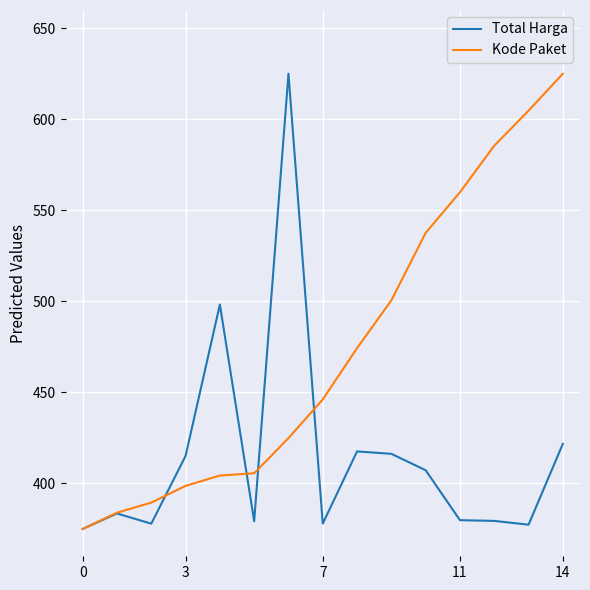

What is the maximum value for Total Harga?

625.0